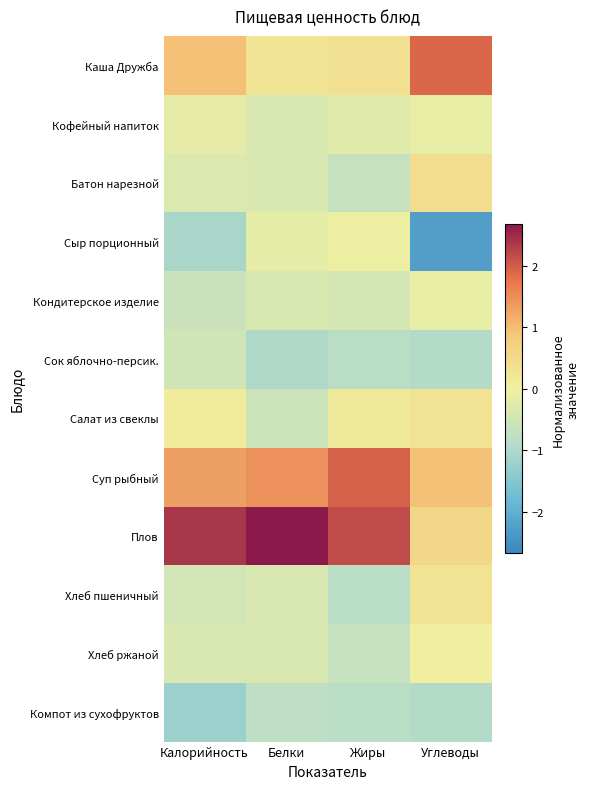

Between Белки and Углеводы, which series saw the biggest shift?

Плов